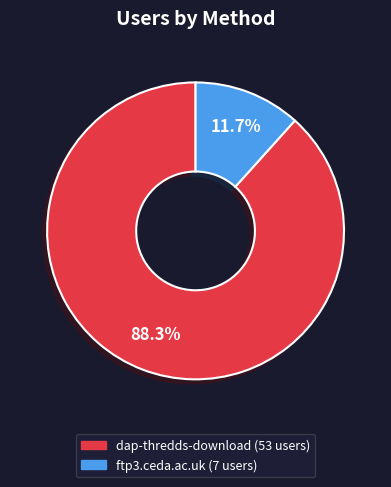

To the nearest percent, what percentage of the pie is dap-thredds-download?

88%